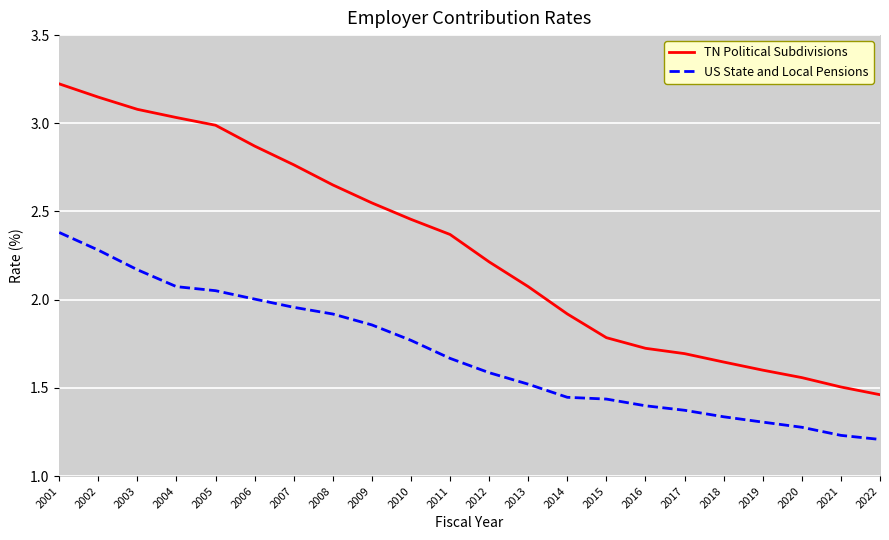

Where is TN Political Subdivisions nearest to the value 2?

2013